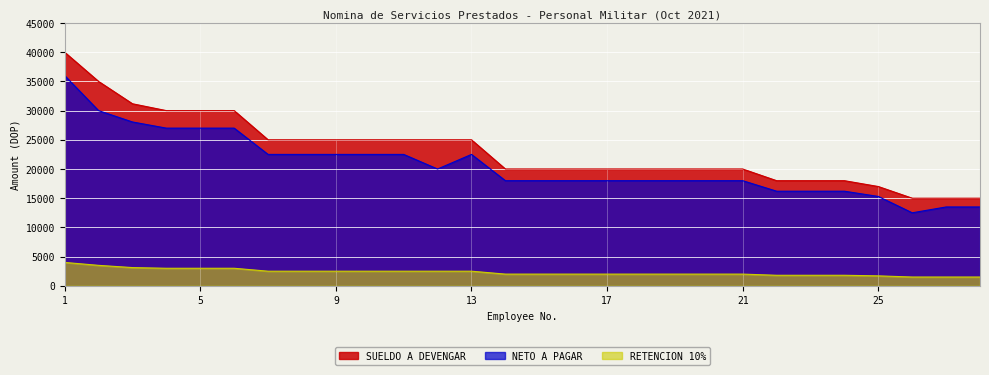

What is the approximate value of RETENCION 10% at 3?

3117.4